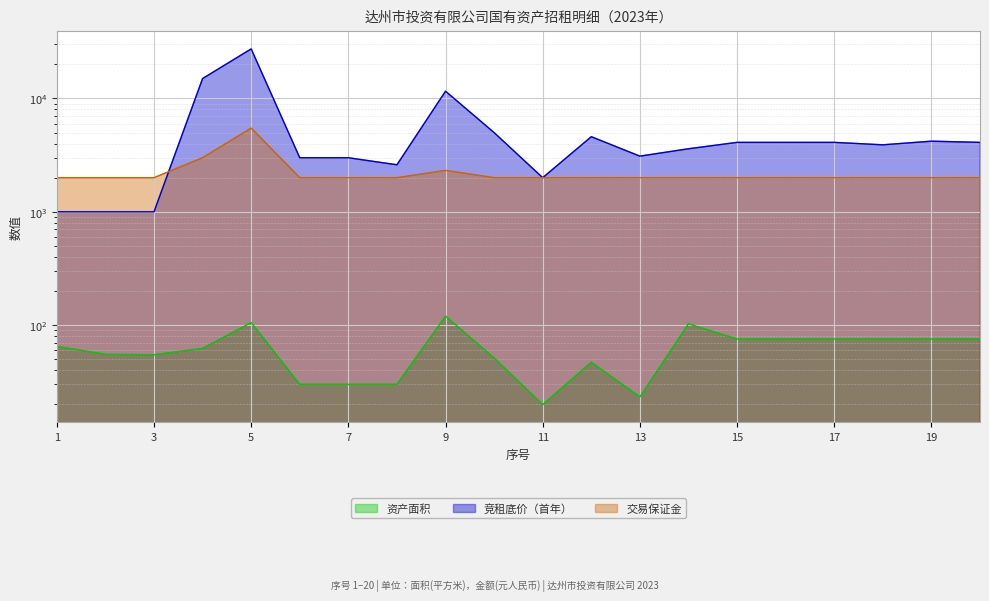

Between 6 and 19, which series saw the biggest shift?

竞租底价（首年）